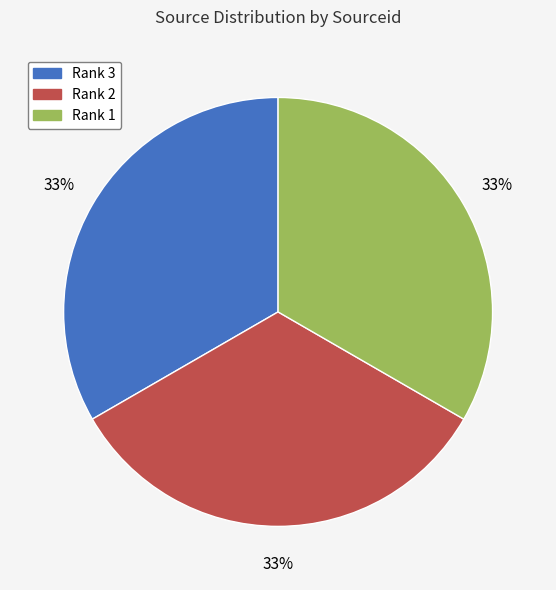

Approximately how many times larger is the value at Rank 3 compared to Rank 1?

1.0